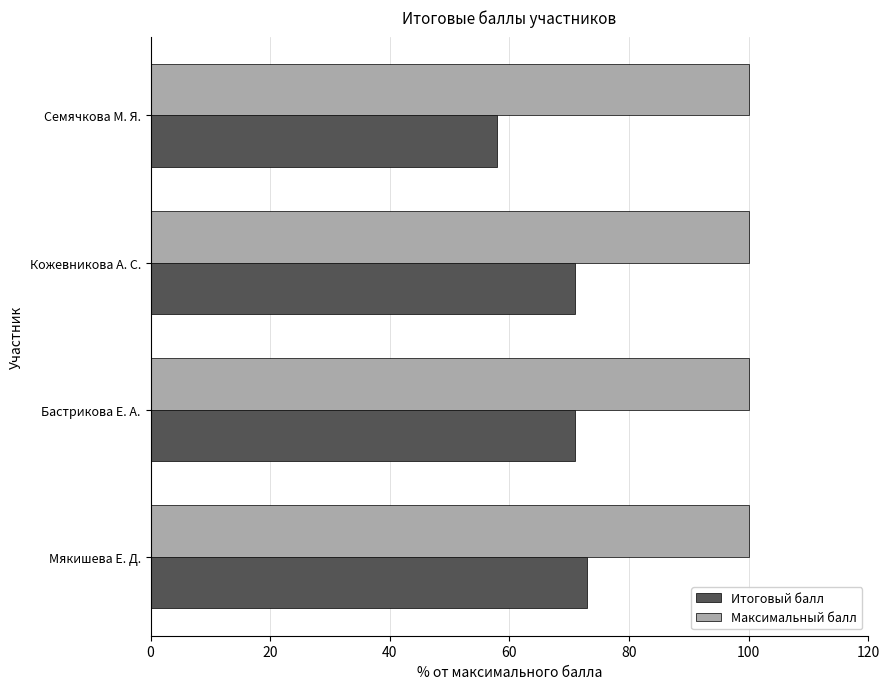

What is the minimum value shown in the chart?

58